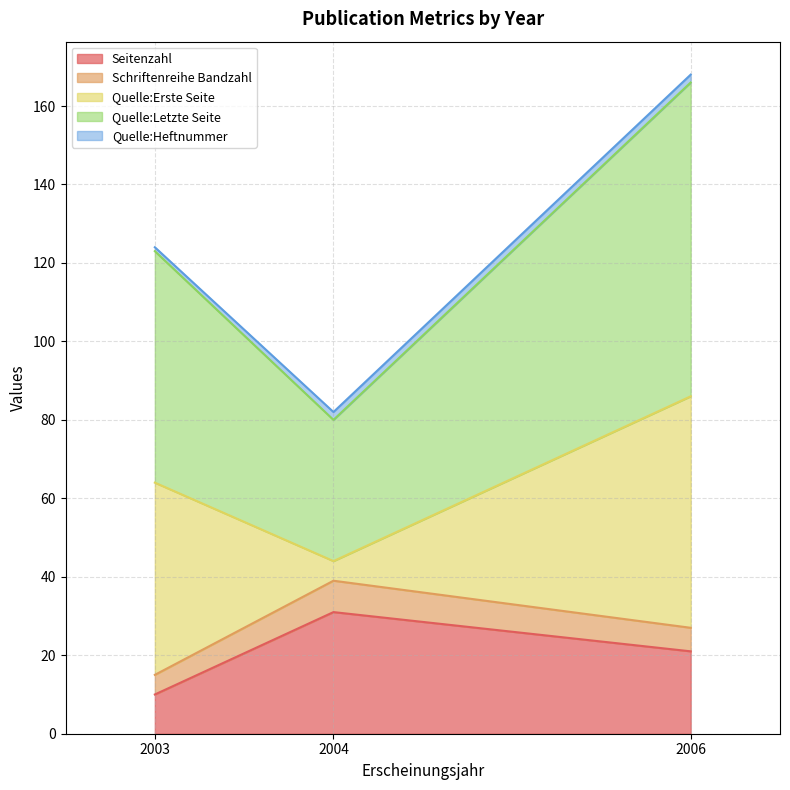

How many values in the Schriftenreihe Bandzahl series exceed 27?

1